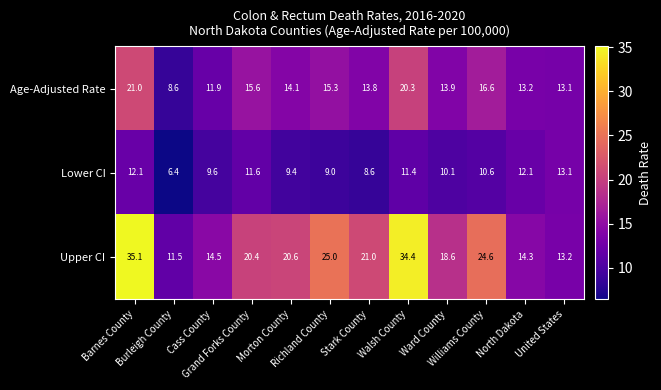

Which series has the largest range (max minus min)?

Upper CI